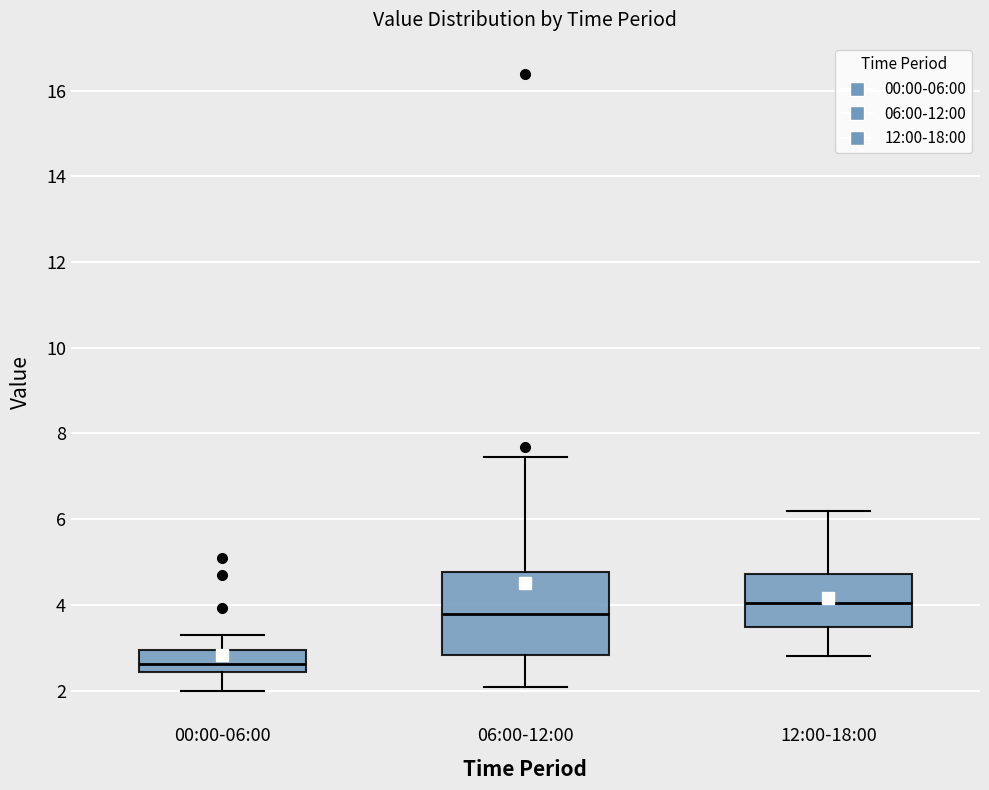

Which box has the highest median line?

12:00-18:00